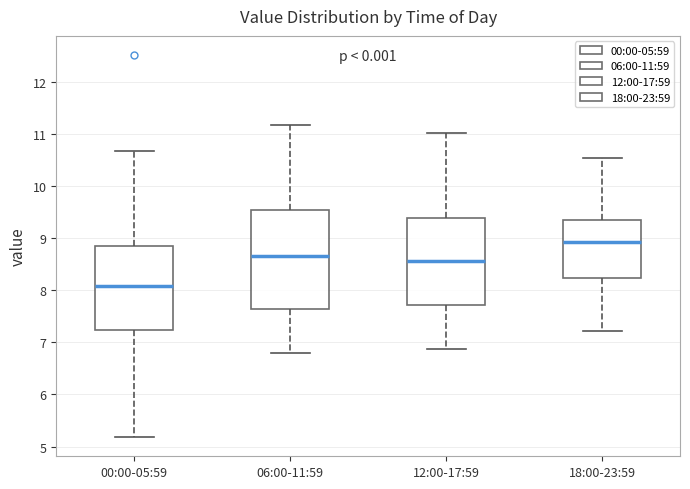

Comparing the boxes themselves (not the whiskers), which one is the tallest?

06:00-11:59